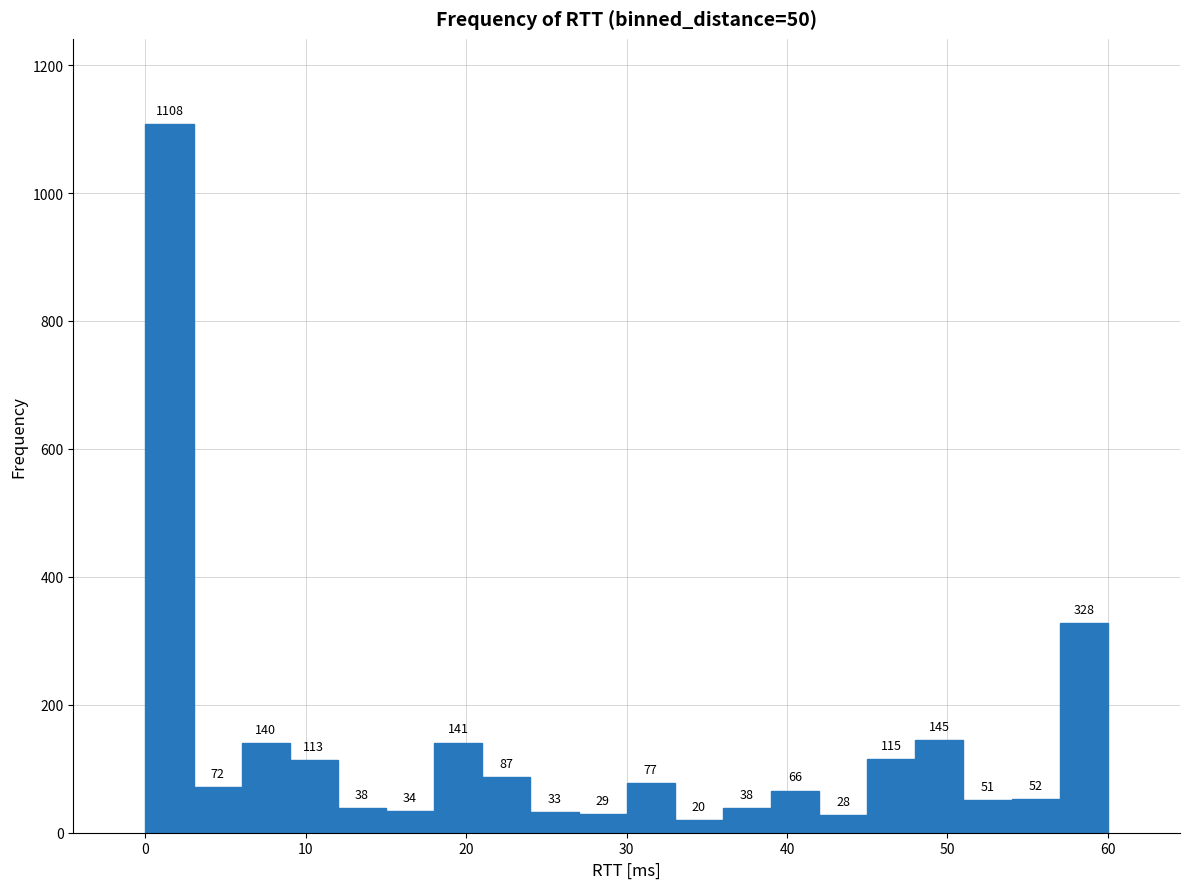

Around what value on the x-axis is the tallest bar? Give the approximate position of its centre, as read against the axis.

2